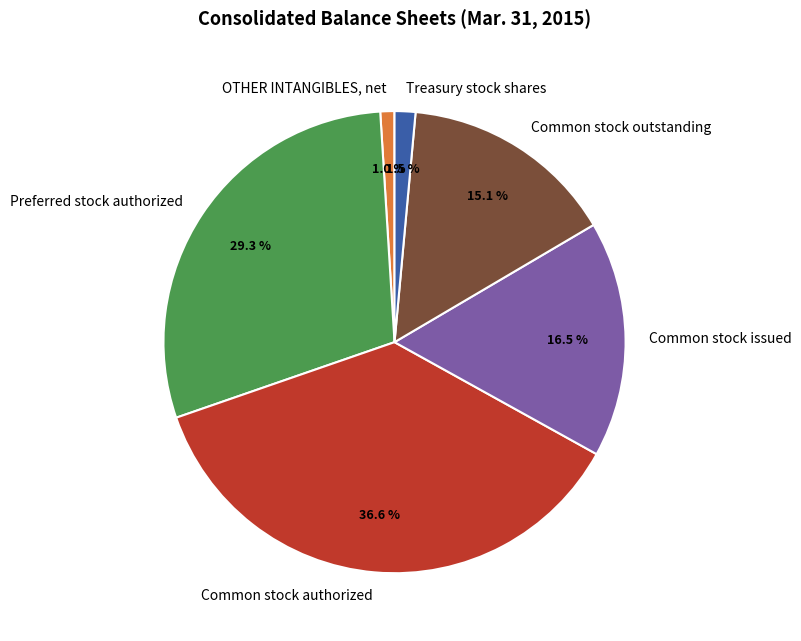

How much of the chart is everything except Common stock issued?

83.5%